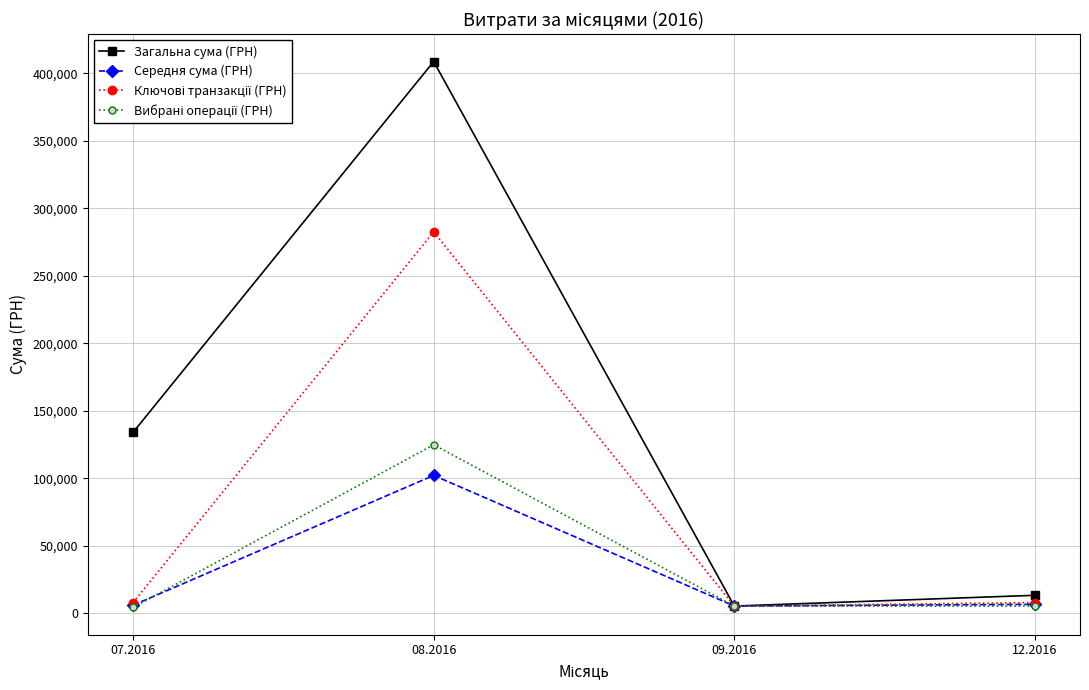

How many distinct data groups are displayed?

4